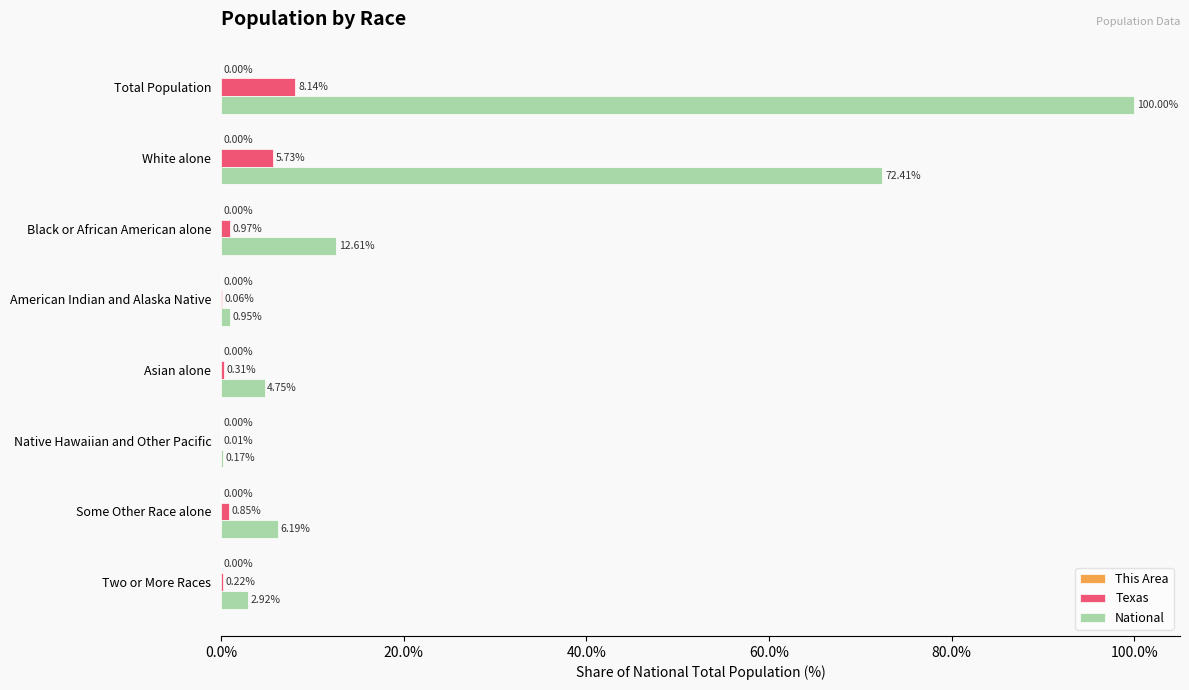

Which series changed the most between Black or African American alone and Some Other Race alone?

National